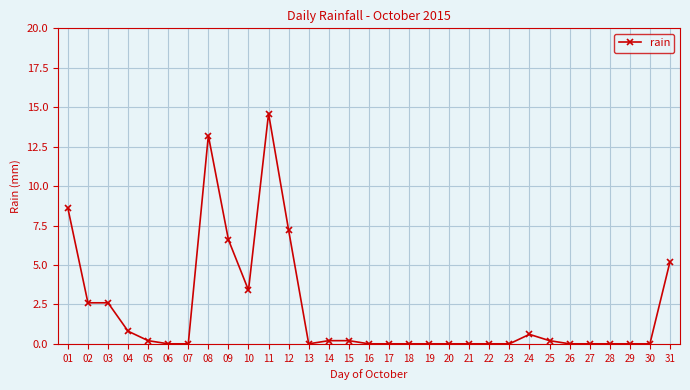

What is the difference between the maximum and minimum values?

14.6